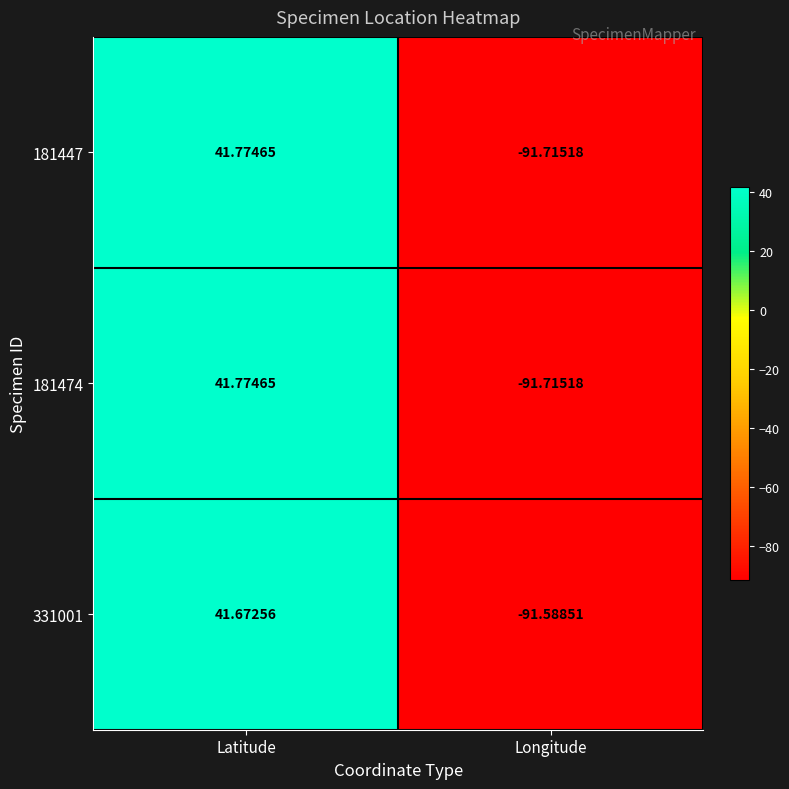

At which category is the sum across all series the highest?

Latitude